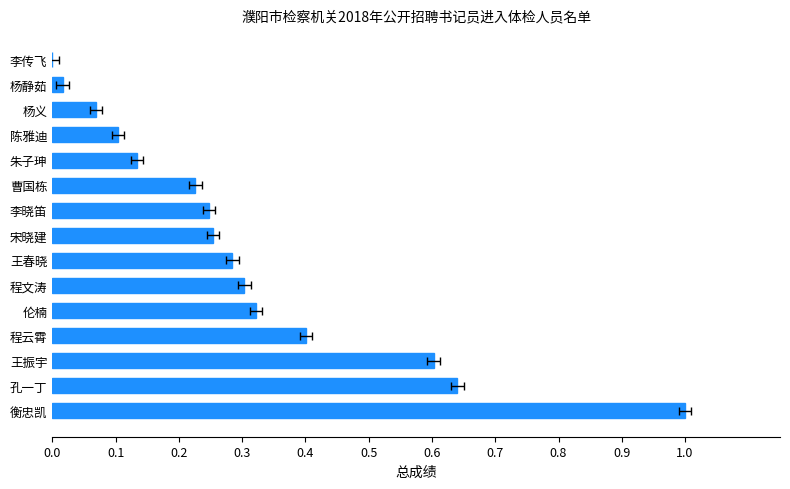

Are the bars horizontal?

Yes